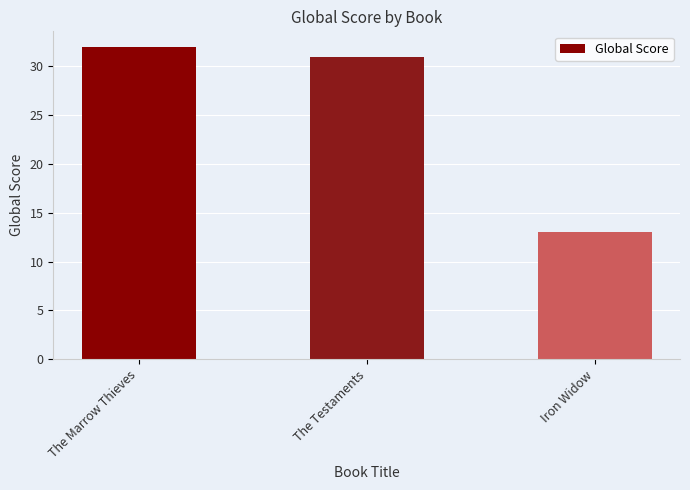

The value at The Marrow Thieves is 56. True or false?

False